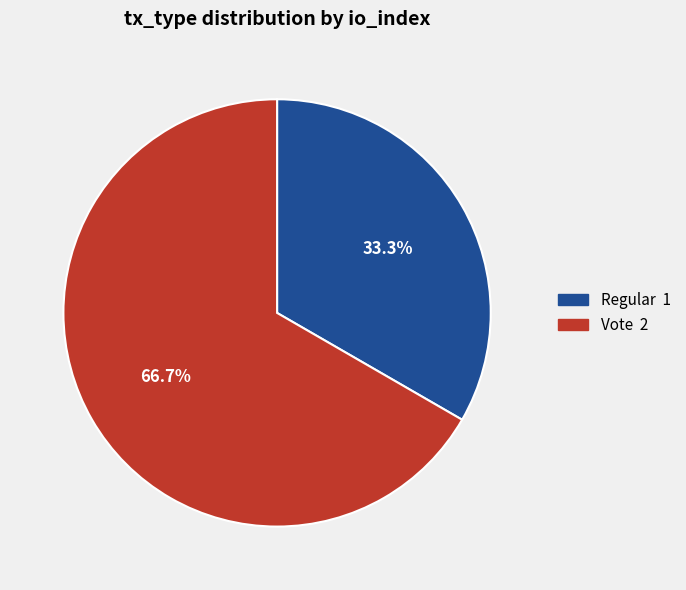

Count the number of slices in the pie.

2